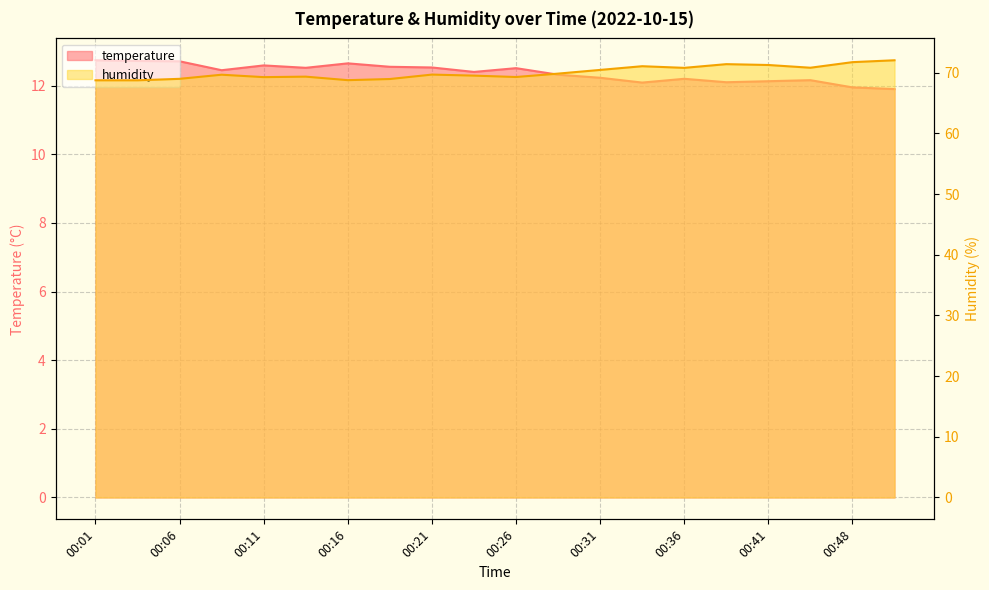

The humidity series shows 35.4 at 00:01. True or false?

False